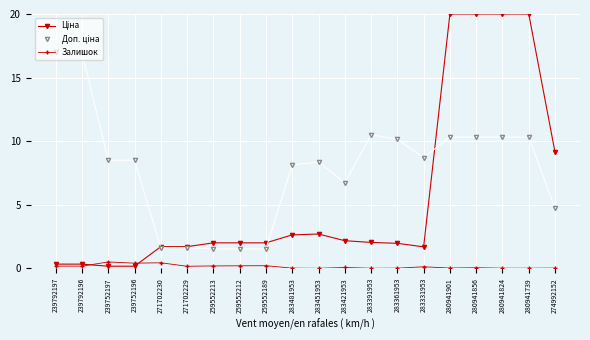

How many lines are shown in the chart?

3